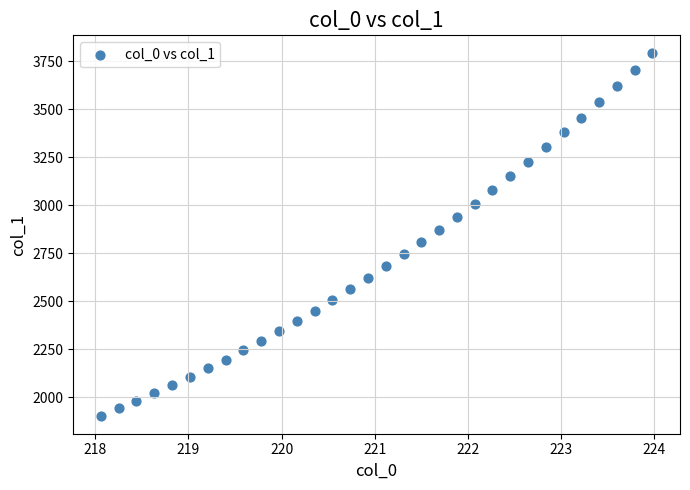

What is the range of Y values (max minus min)?

1885.9